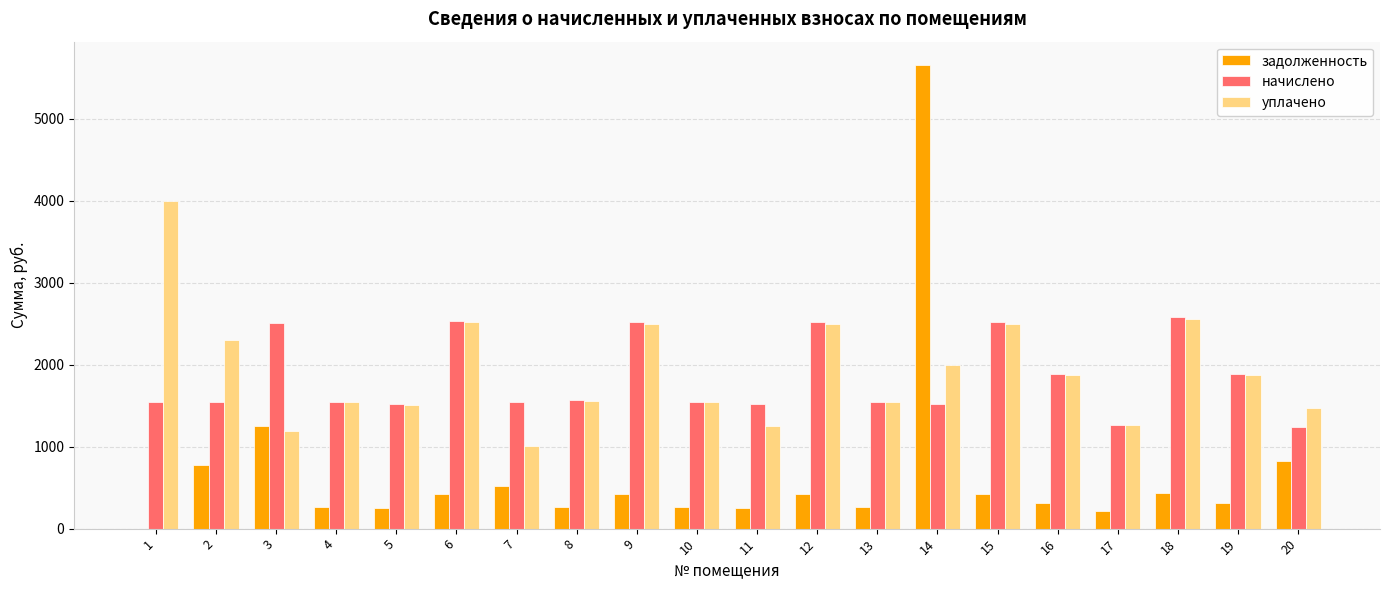

Which category has the highest value in the уплачено series?

1